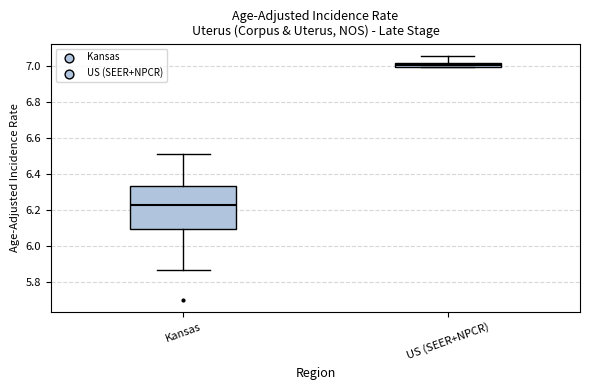

Which box's median line is the highest?

US (SEER+NPCR)